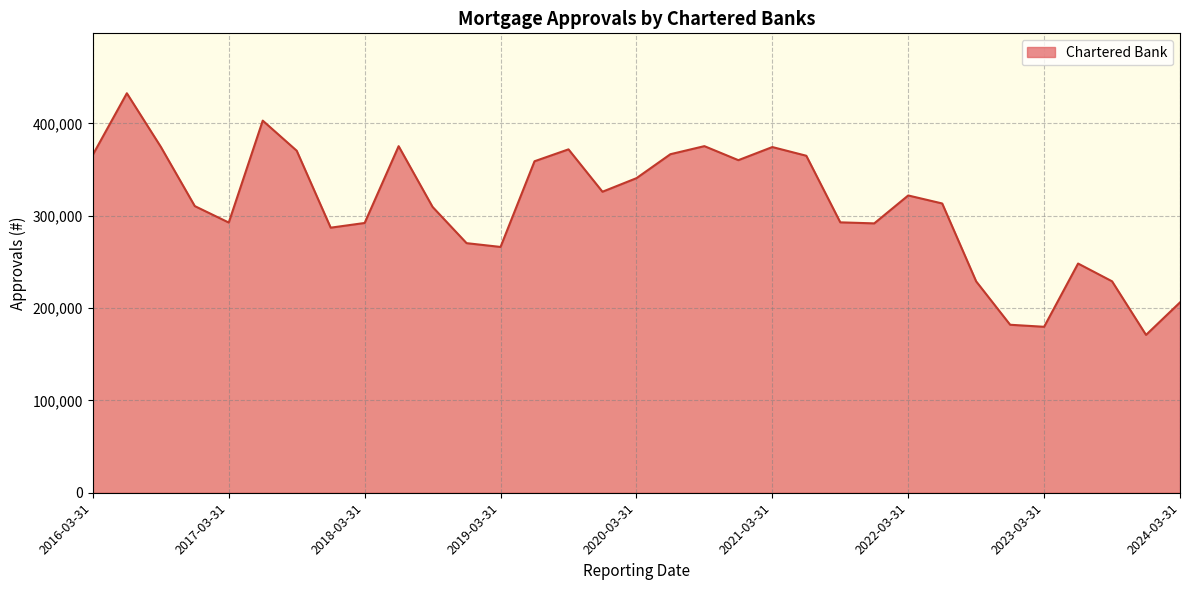

What is the difference between the maximum and minimum values?

261765